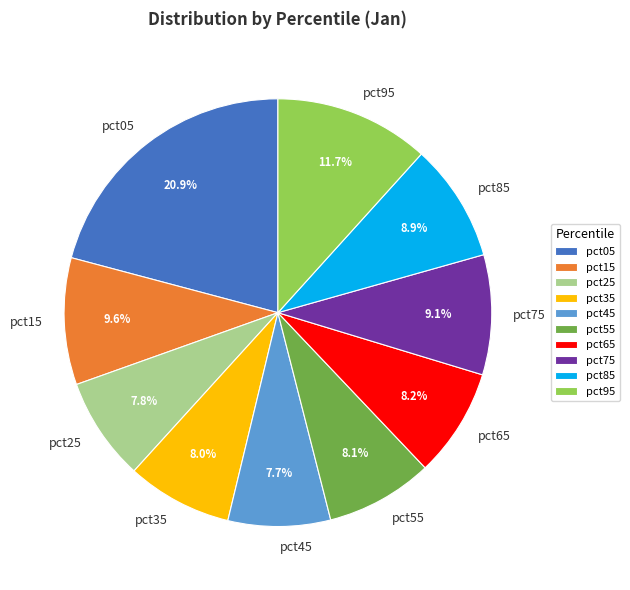

What is the largest slice in the pie chart?

pct05